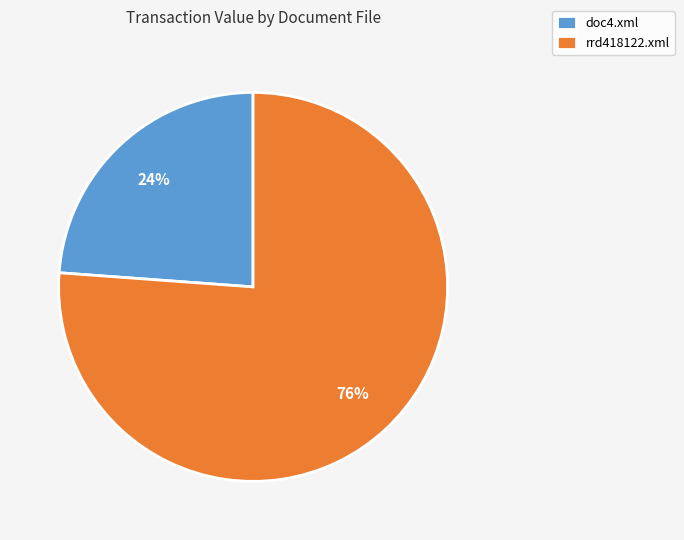

Which category has the biggest portion of the pie?

rrd418122.xml